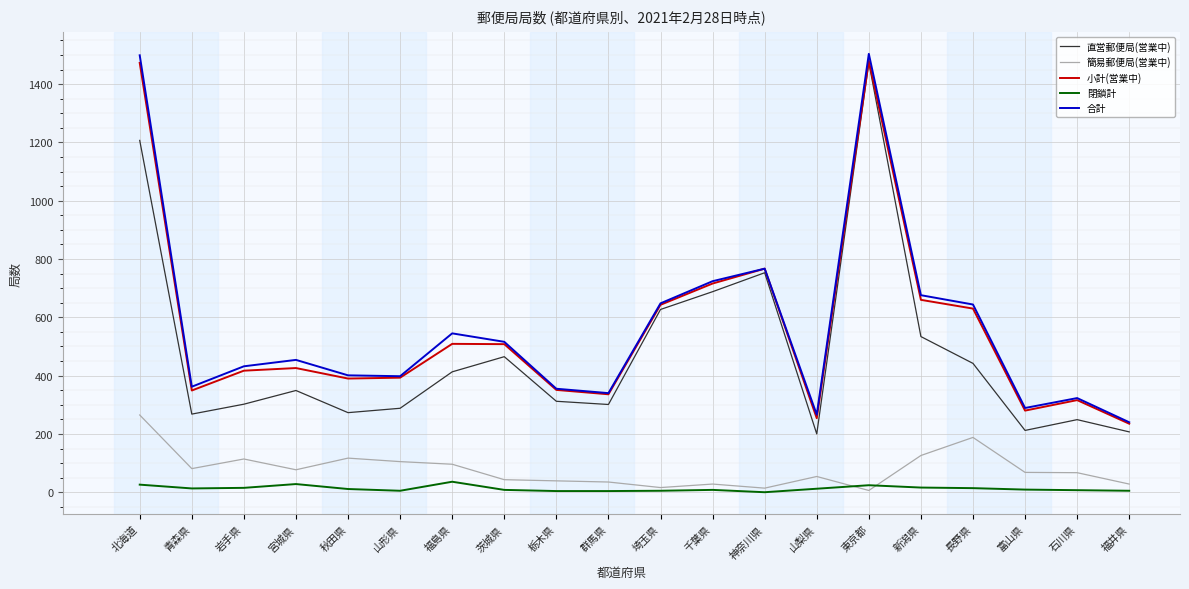

Between 秋田県 and 新潟県, which series saw the biggest shift?

合計